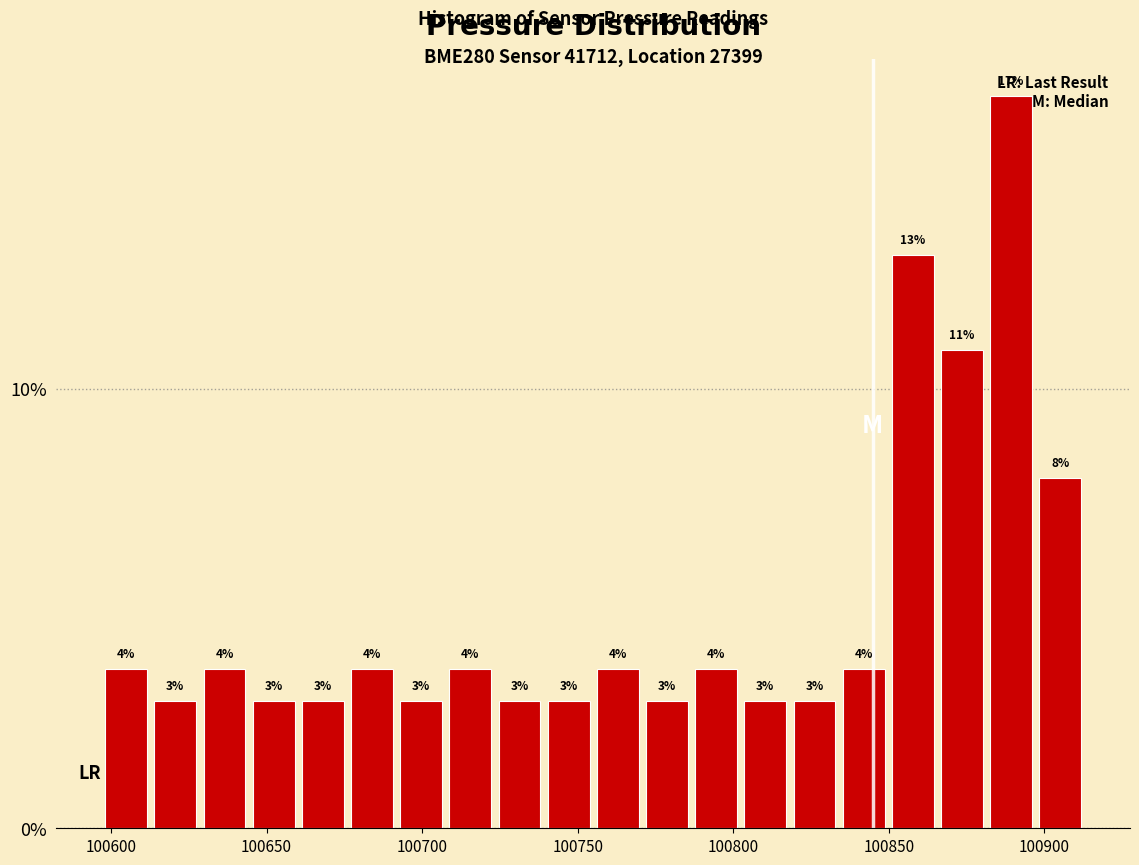

Around what value on the x-axis is the tallest bar? Give the approximate position of its centre, as read against the axis.

100890